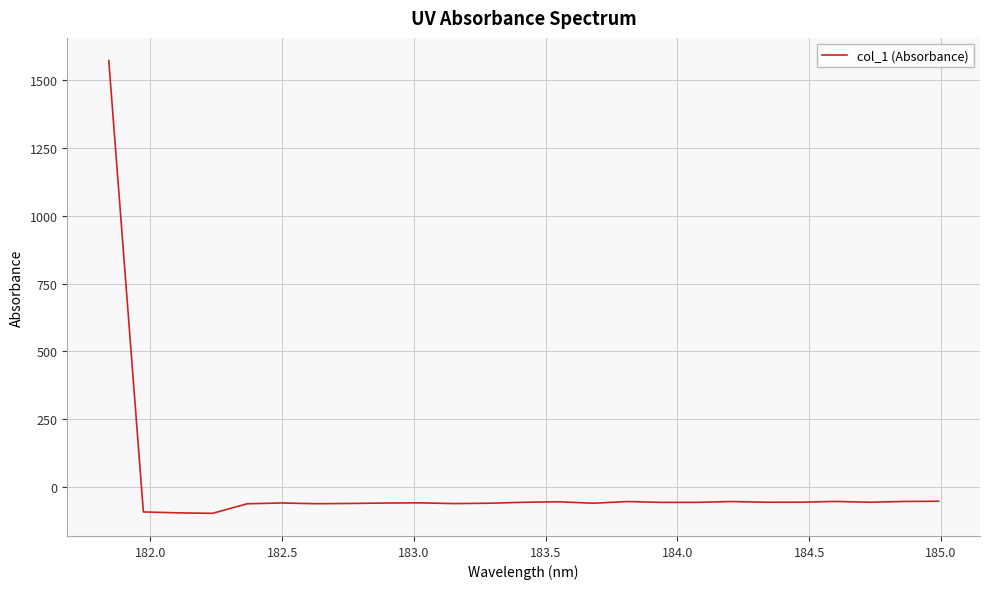

How many positive values are there?

1